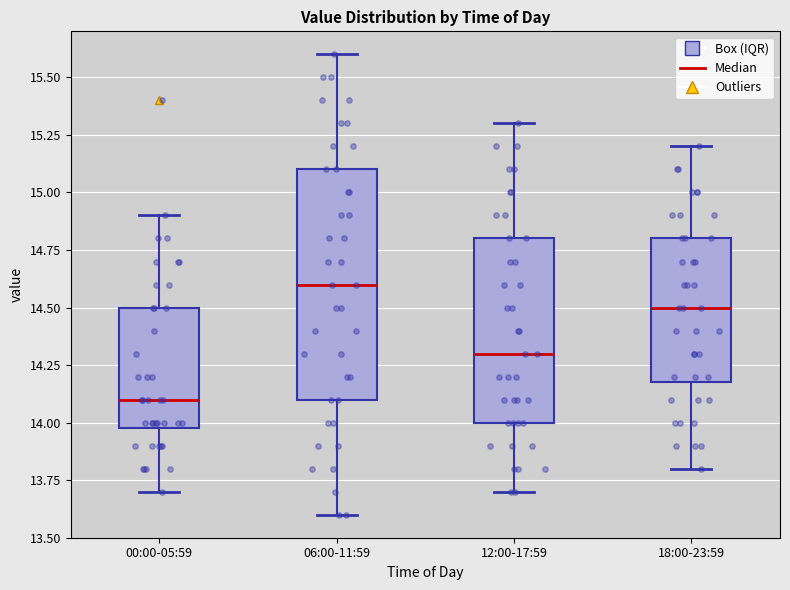

Which box has the highest median line?

06:00-11:59